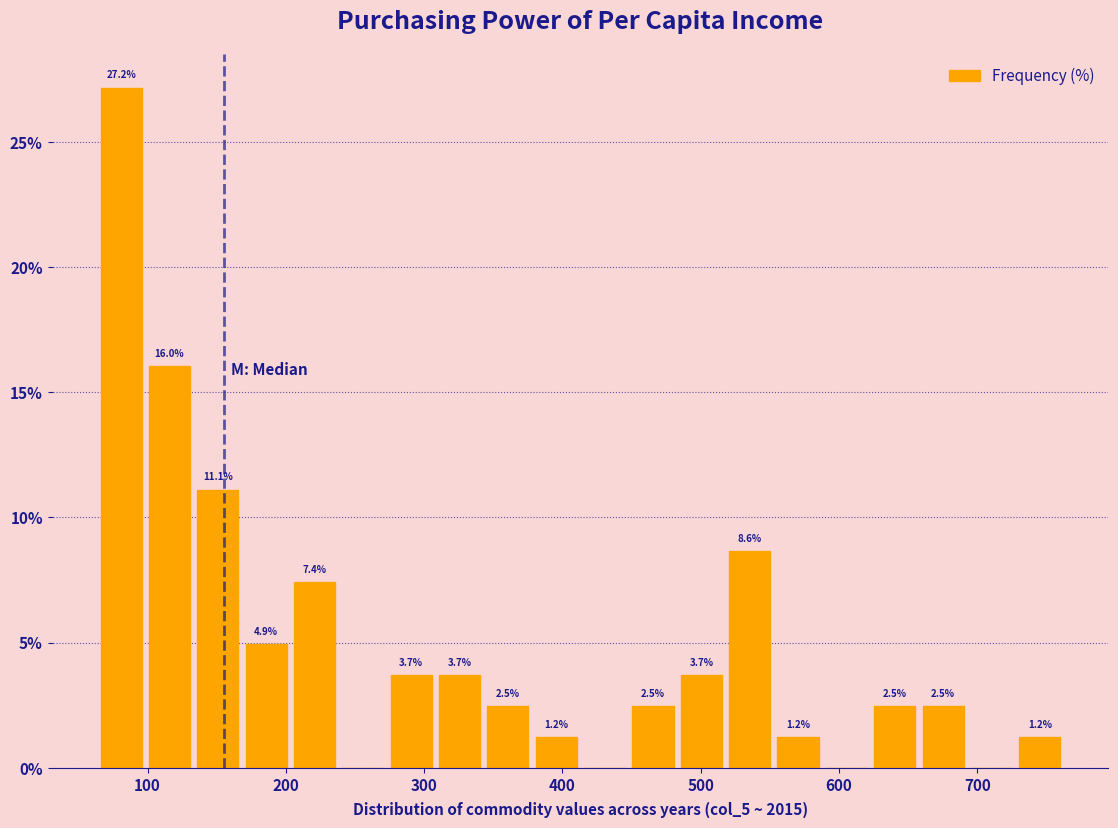

Around what value on the x-axis is the tallest bar? Give the approximate position of its centre, as read against the axis.

80